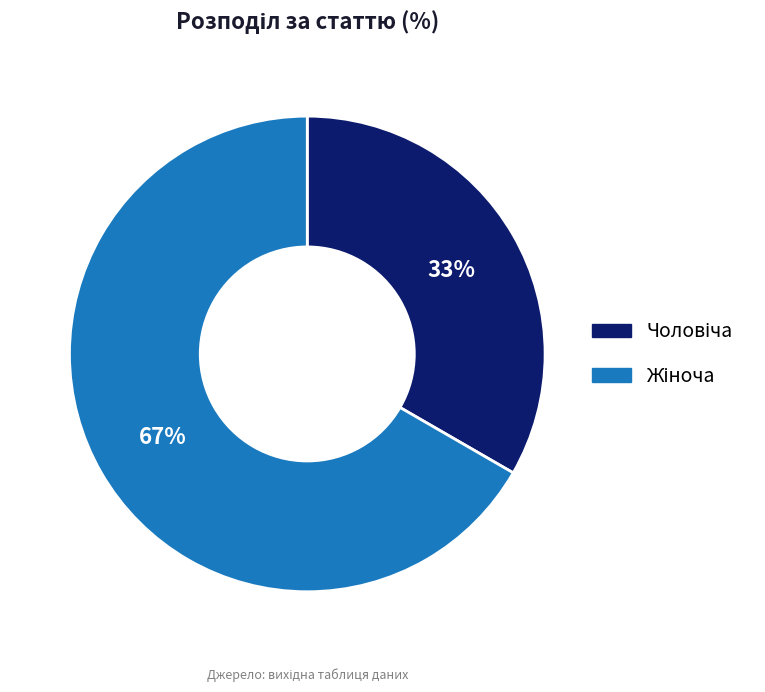

To the nearest percent, what is the average slice percentage?

50%